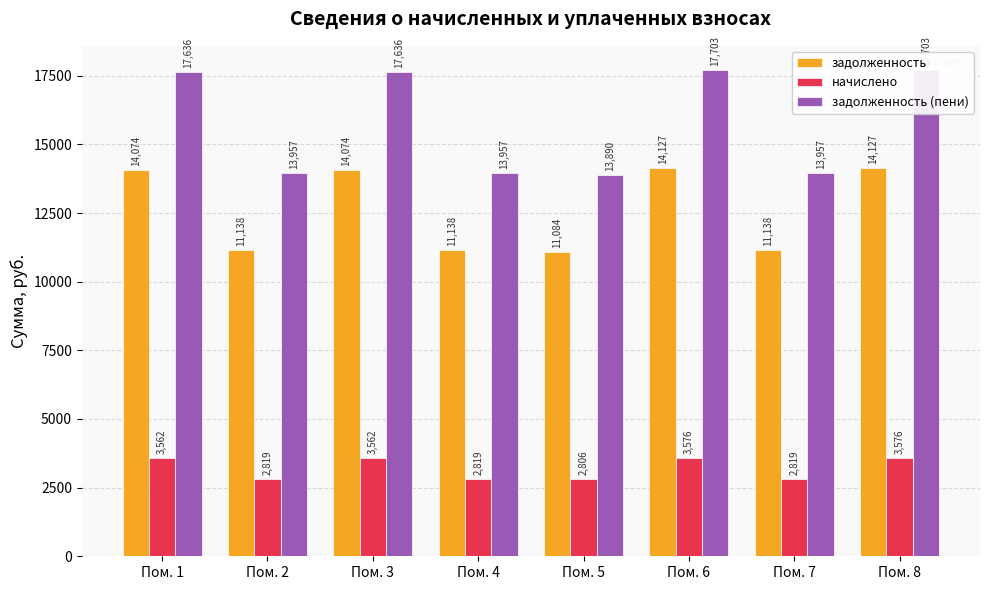

What are all the series names shown in the legend?

задолженность, начислено, задолженность (пени)